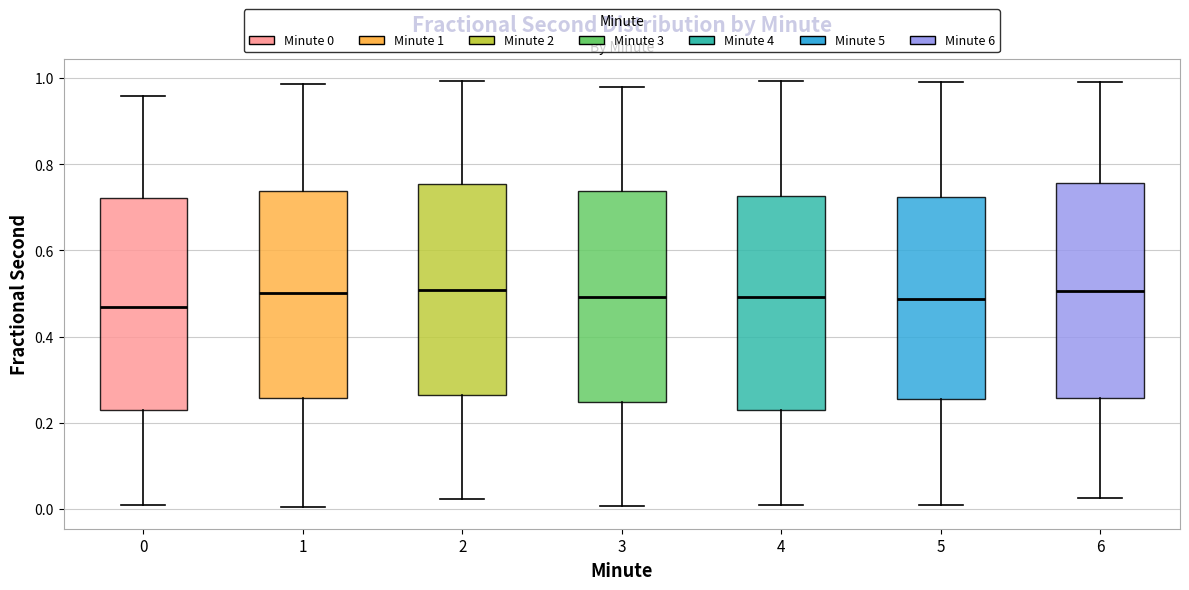

Where is the lower edge of the box at x = 1 on the y-axis? The values are not printed on the chart, so give them approximately, as read against the axis.

0.26